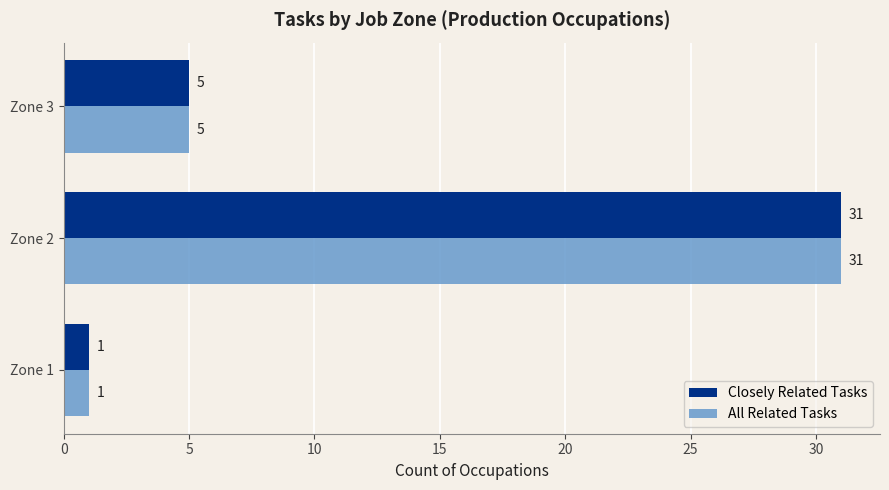

At which label is Closely Related Tasks closest to 16?

Zone 3